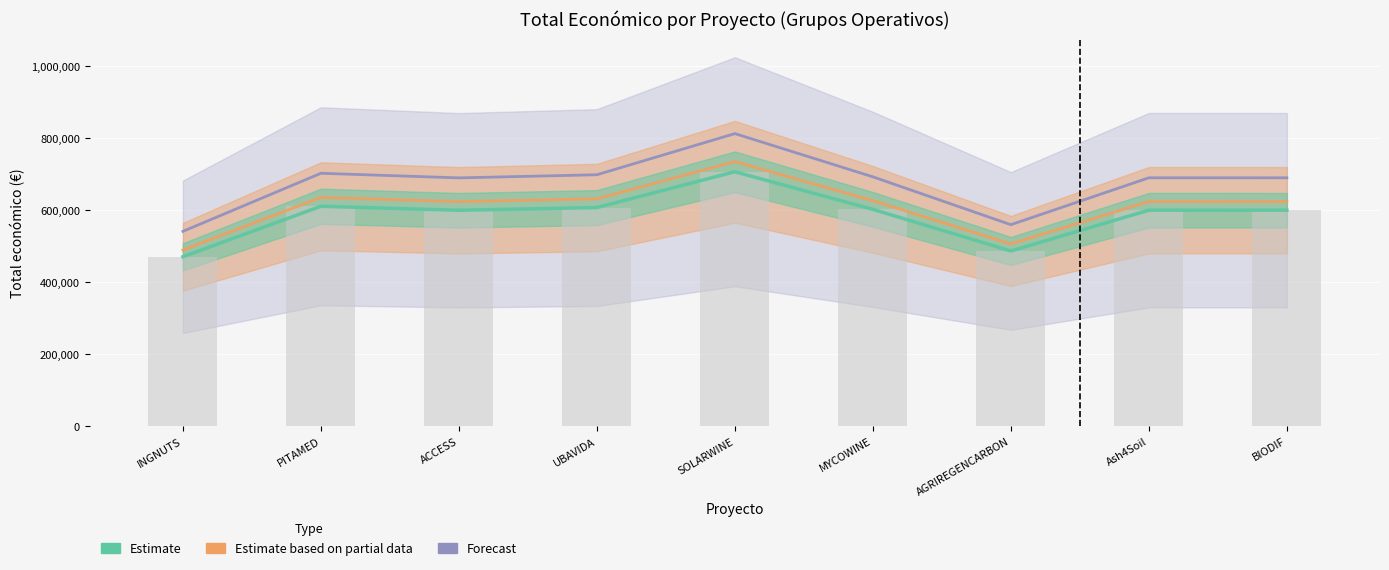

What is the spread (max minus min) of values at INGNUTS?

70601.2